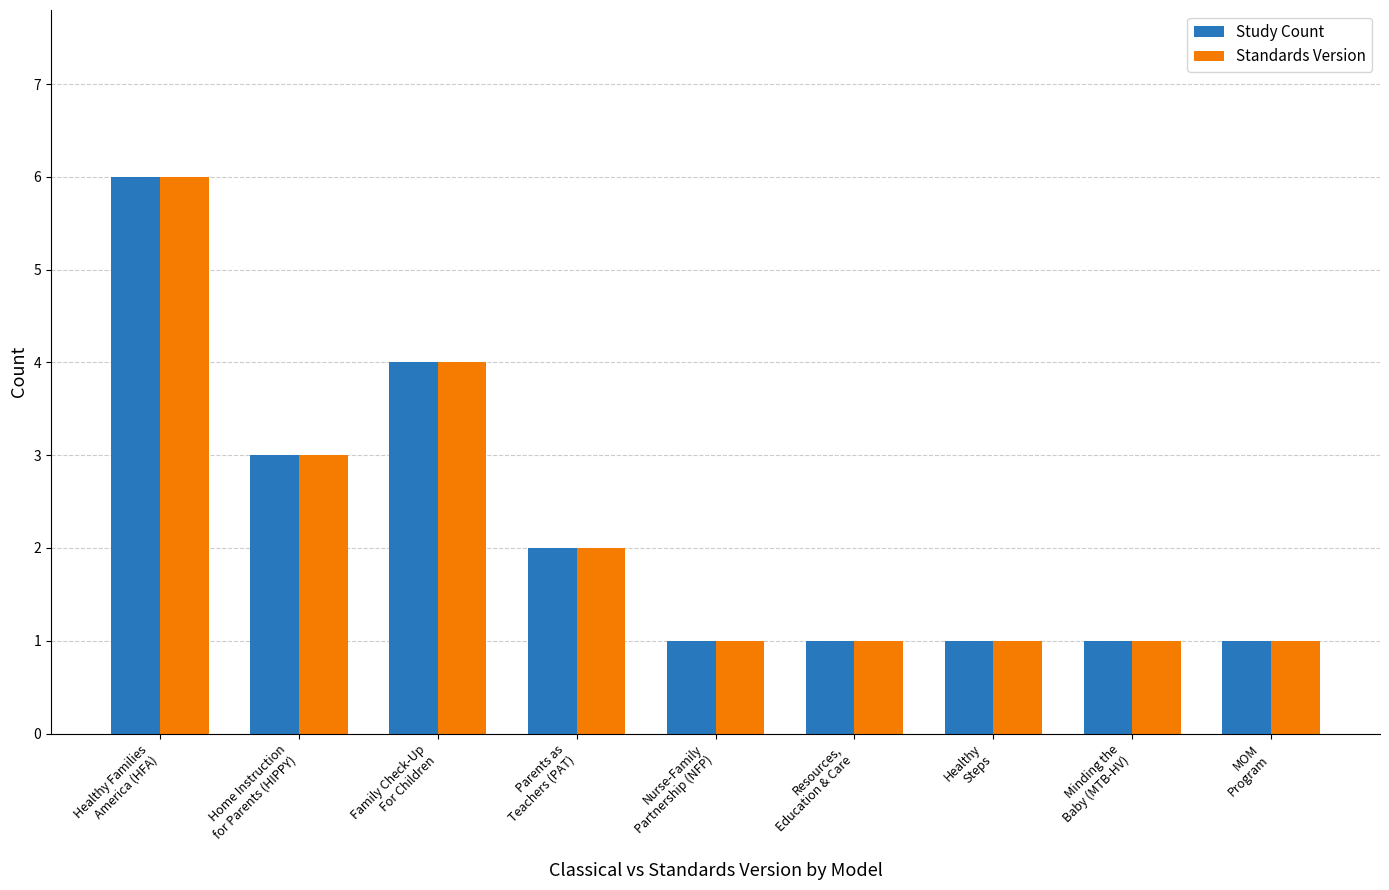

What is the difference between the second highest and minimum values in the Standards Version series?

3